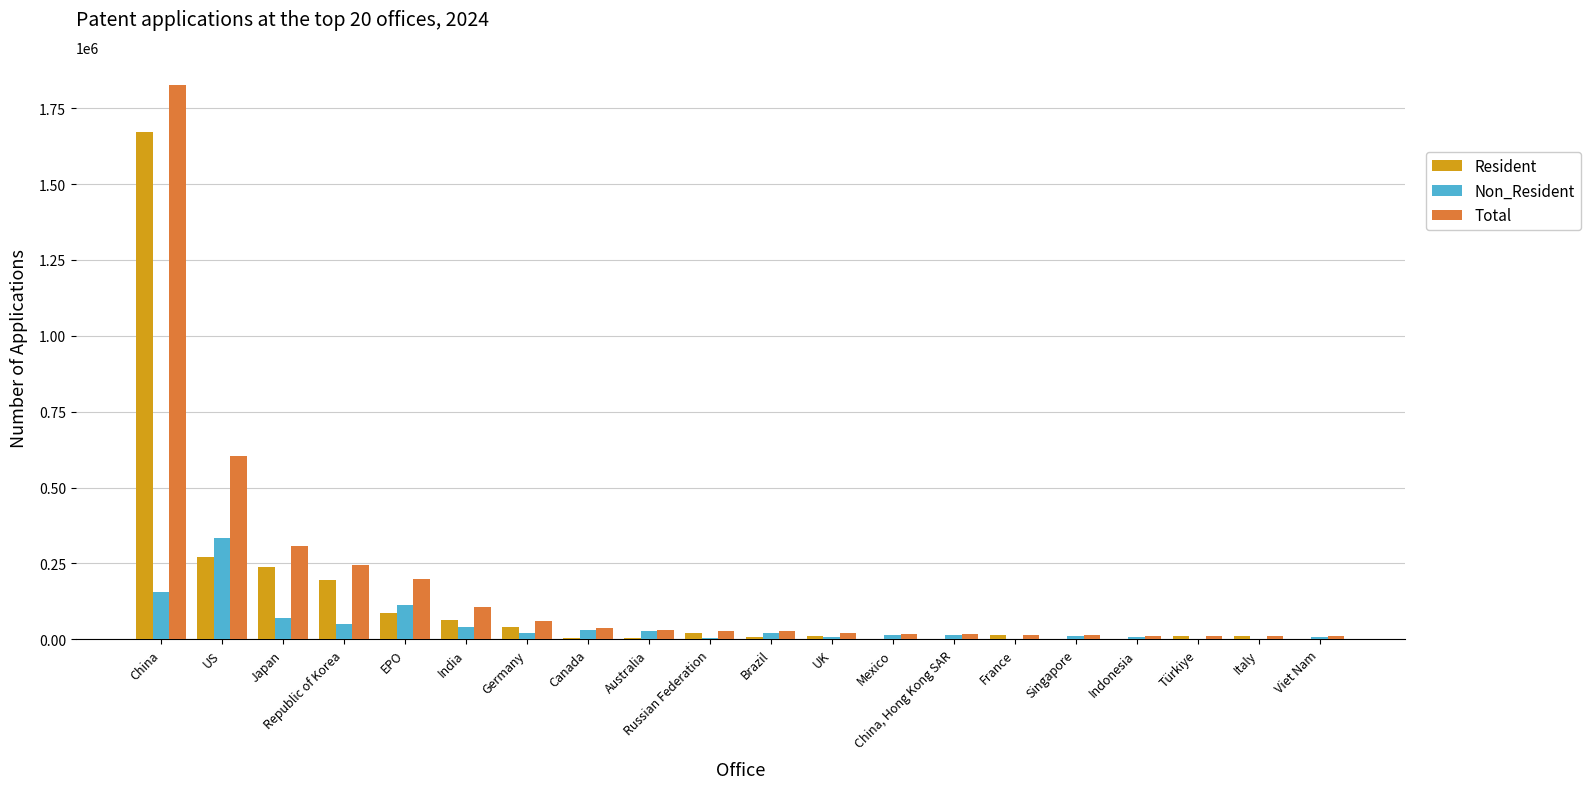

Which series has the widest spread of values?

Total